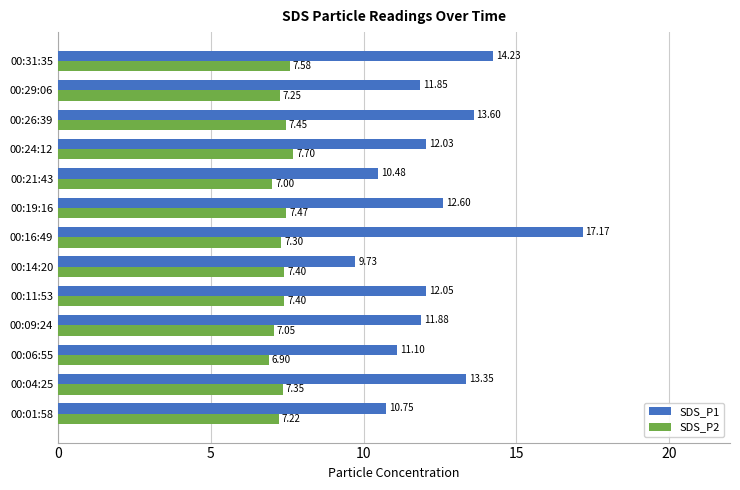

What is the difference between the highest and lowest values at 00:16:49?

9.9